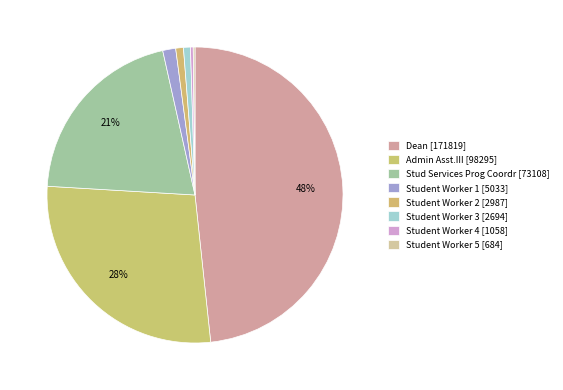

Rank the categories by value from highest to lowest.

Dean, Admin Asst.III-Confidenti, Stud Services Prog Coordr, Student Worker (5033), Student Worker (2987), Student Worker (2694), Student Worker (1058), Student Worker (684)